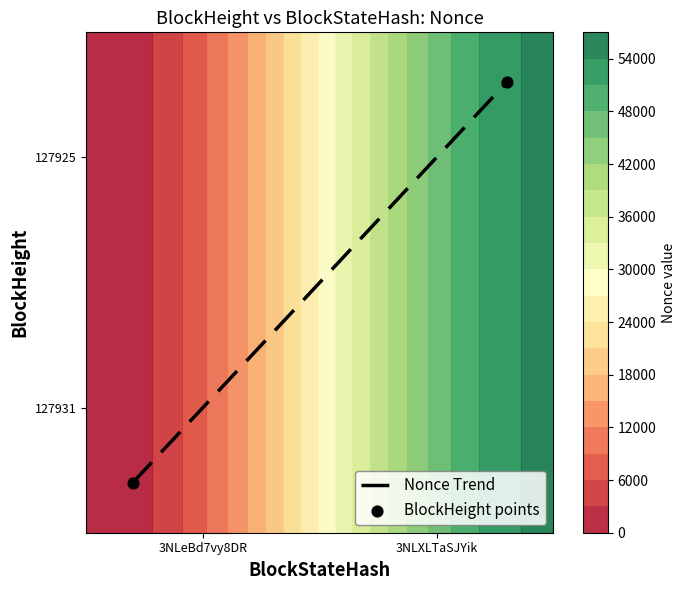

Is the value of Nonce Trend at 3NLXLTaSJYik greater than the value of BlockHeight points at 3NLXLTaSJYik?

No